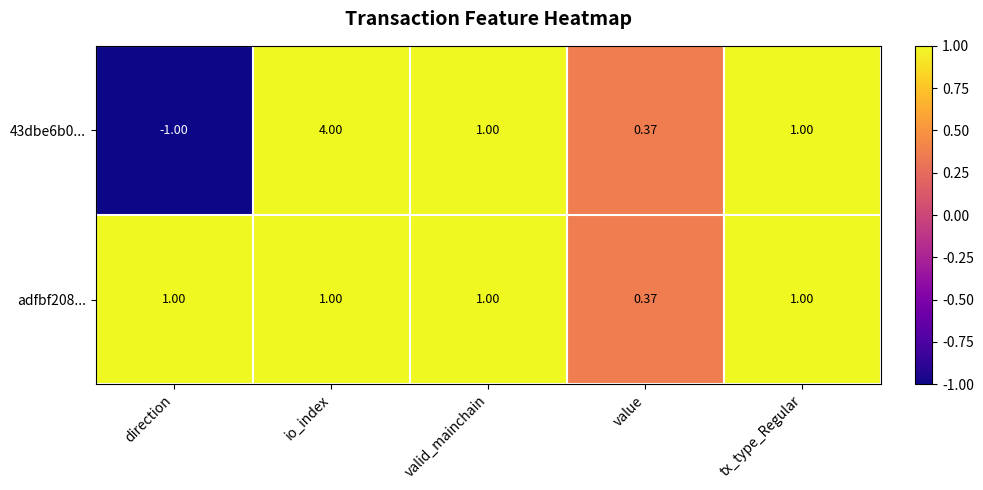

List the series in order of their overall mean, highest first.

43dbe6b0..., adfbf208...